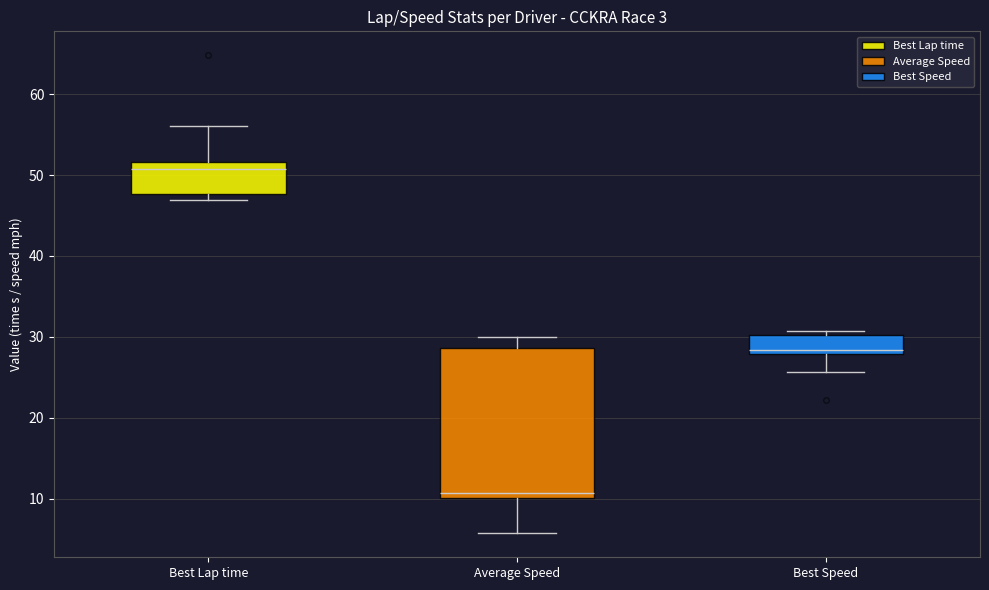

Reading left to right, transcribe this box plot: for each box, give where its median line is, the range the box spans, and where its two whiskers end, as read against the y-axis. The values are not printed on the chart, so give them approximately, as read against the axis.

Best Lap time: median 51, box 48 to 52, whiskers 47 to 56
Average Speed: median 11, box 10 to 29, whiskers 6 to 30
Best Speed: median 28 (just above the box's lower edge), box 28 to 30, whiskers 26 to 31